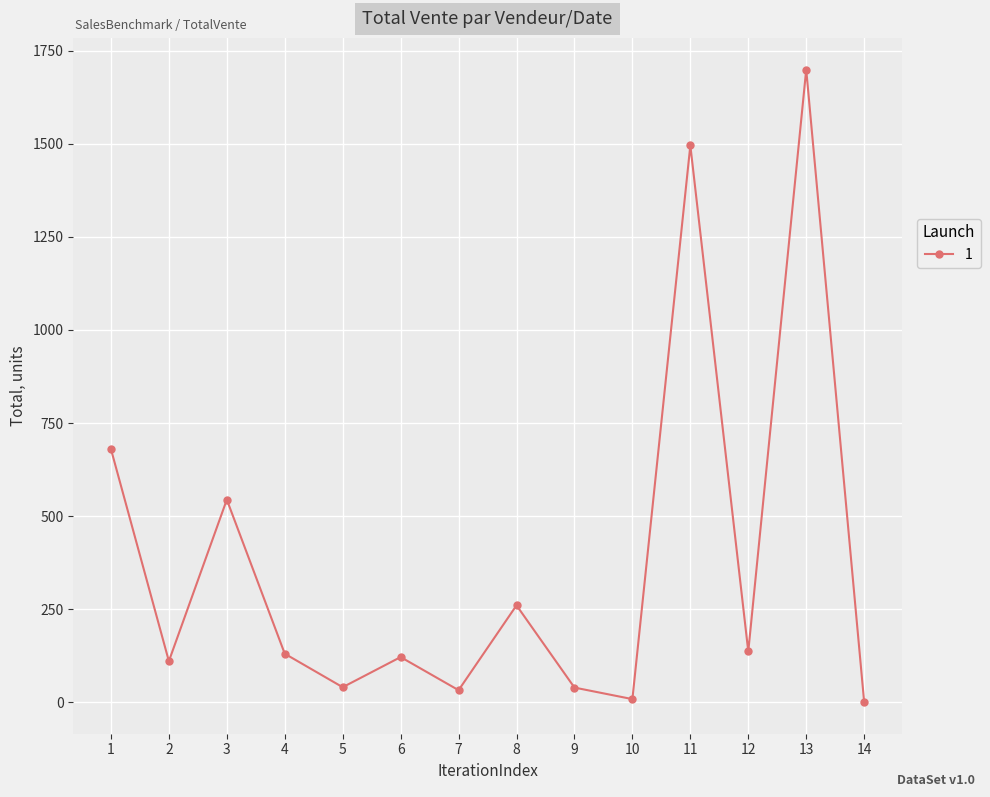

What is the greatest value displayed?

1700